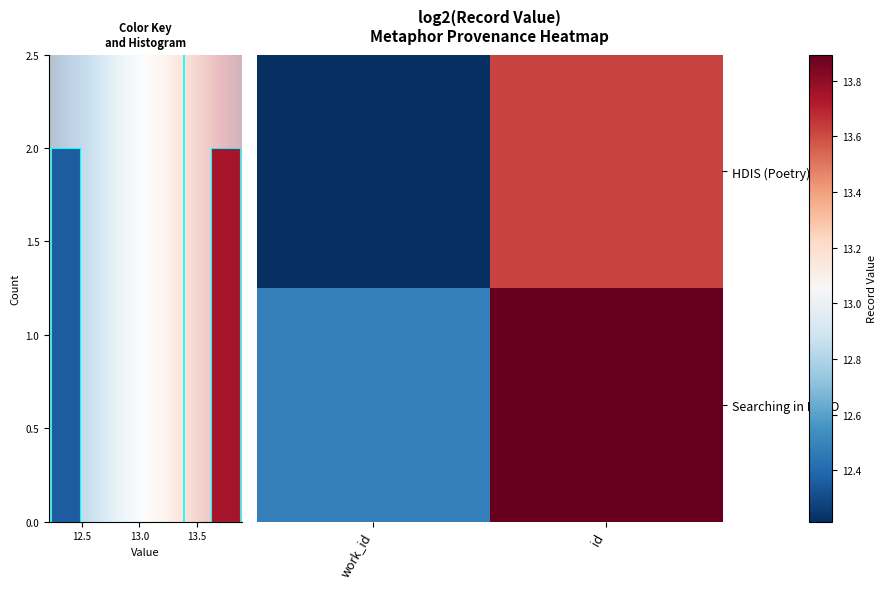

Is it true that Searching in ECCO equals 7.0 at id?

False